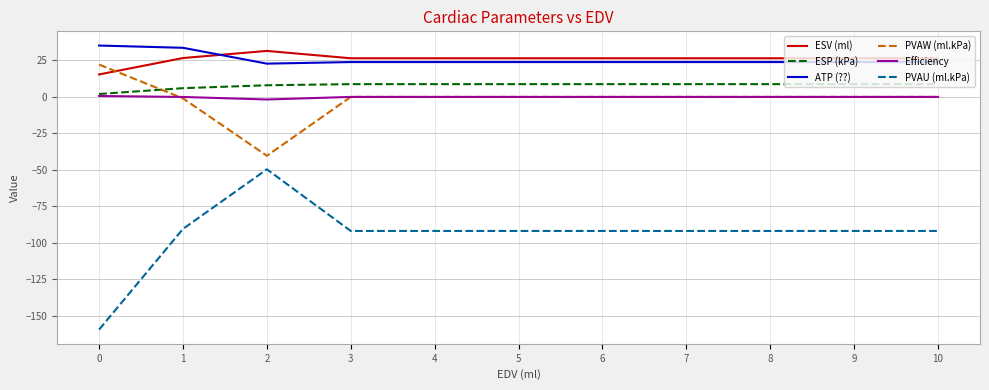

What is the total value across all series at 3?

-32.8